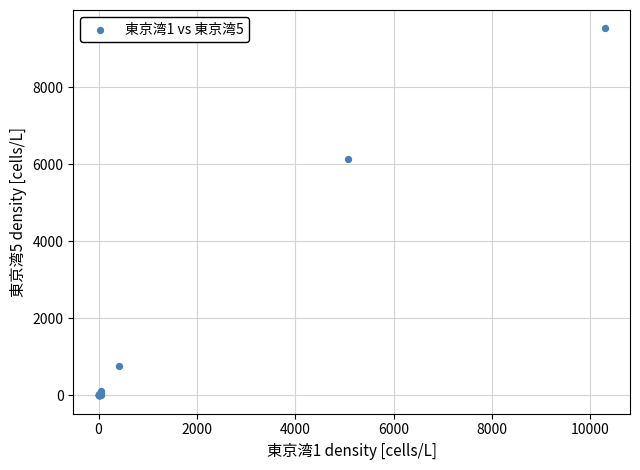

What Y value in the scatter plot is closest to 4761?

6144.0